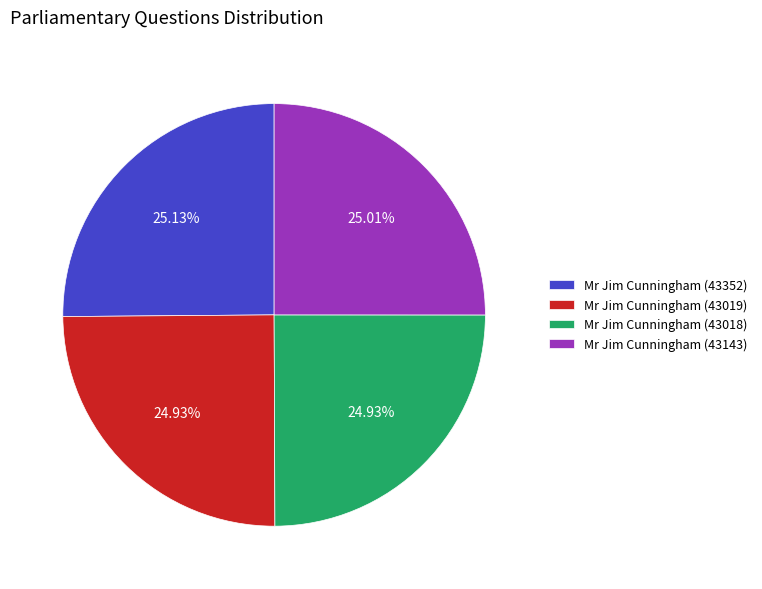

Combined, what portion of the pie is Mr Jim Cunningham (43143) and Mr Jim Cunningham (43352)?

50.1%